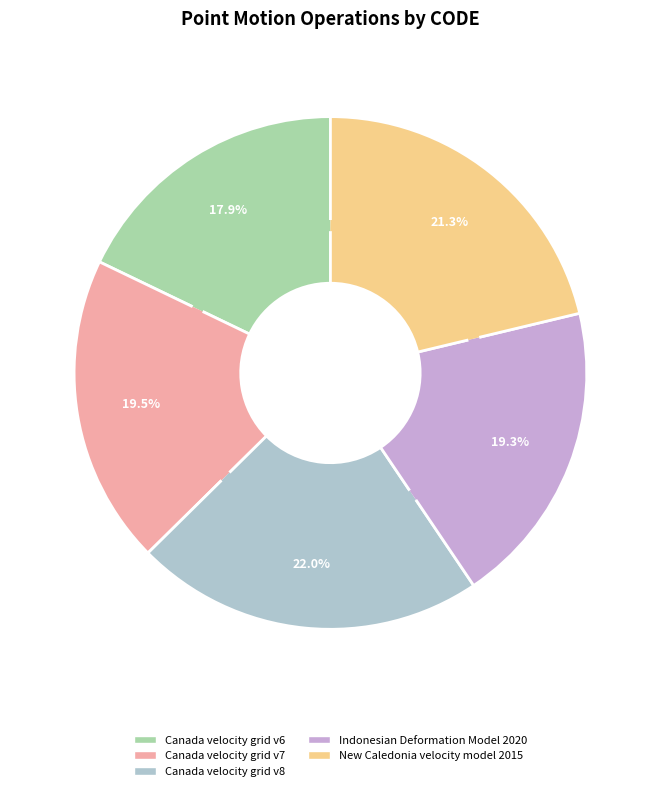

Does Canada velocity grid v6 represent more than half of the total?

No